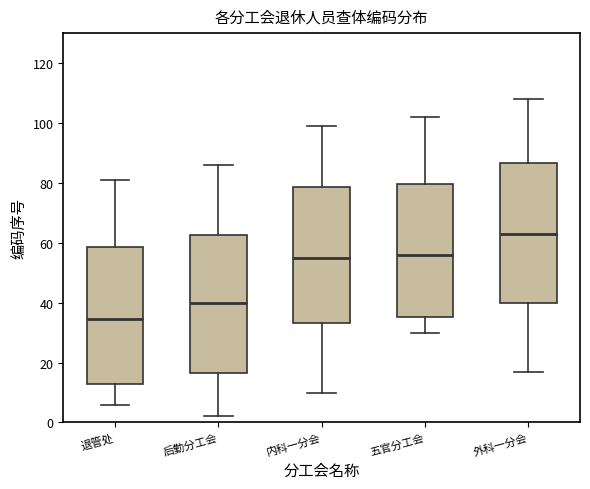

Which box's median line is the highest?

外科一分会